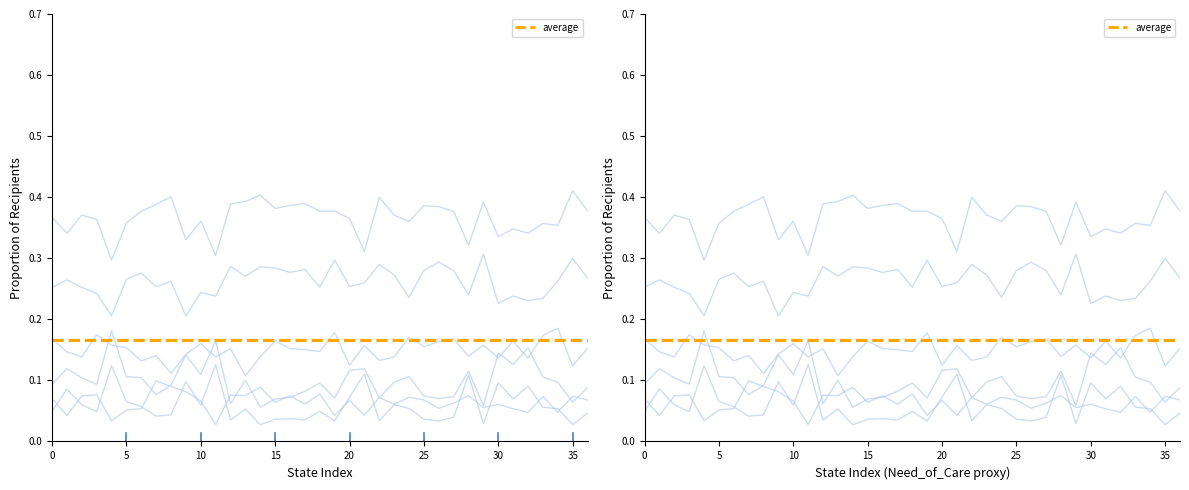

At which category does Aged reach its first local peak?

5